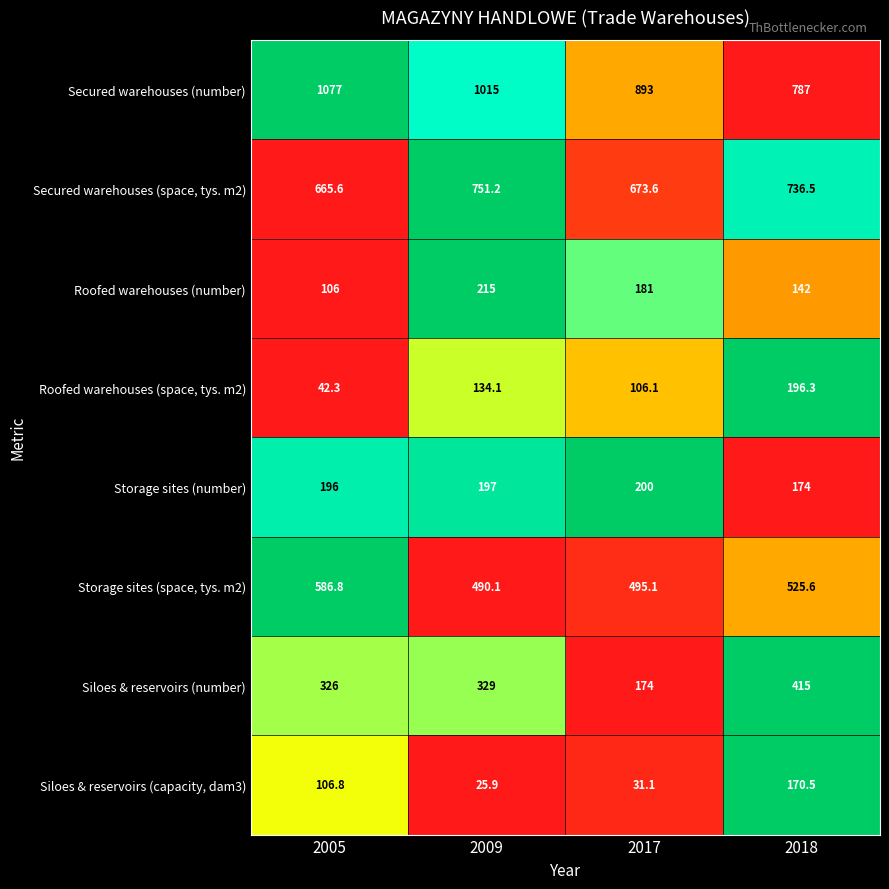

Which category has the highest value across all series?

2005